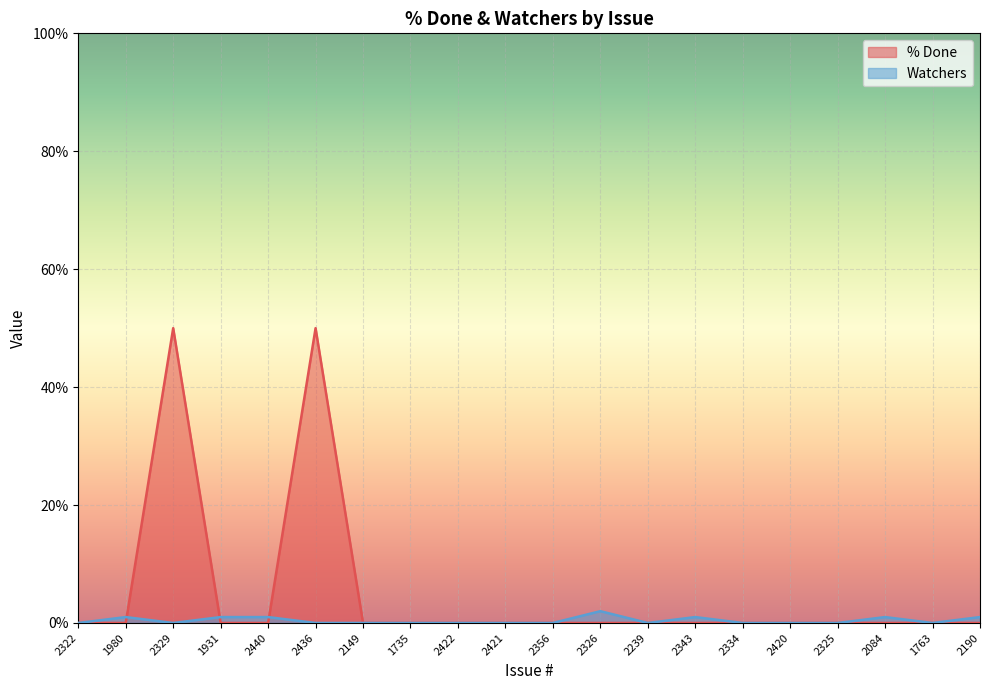

Which series has the largest range (max minus min)?

% Done